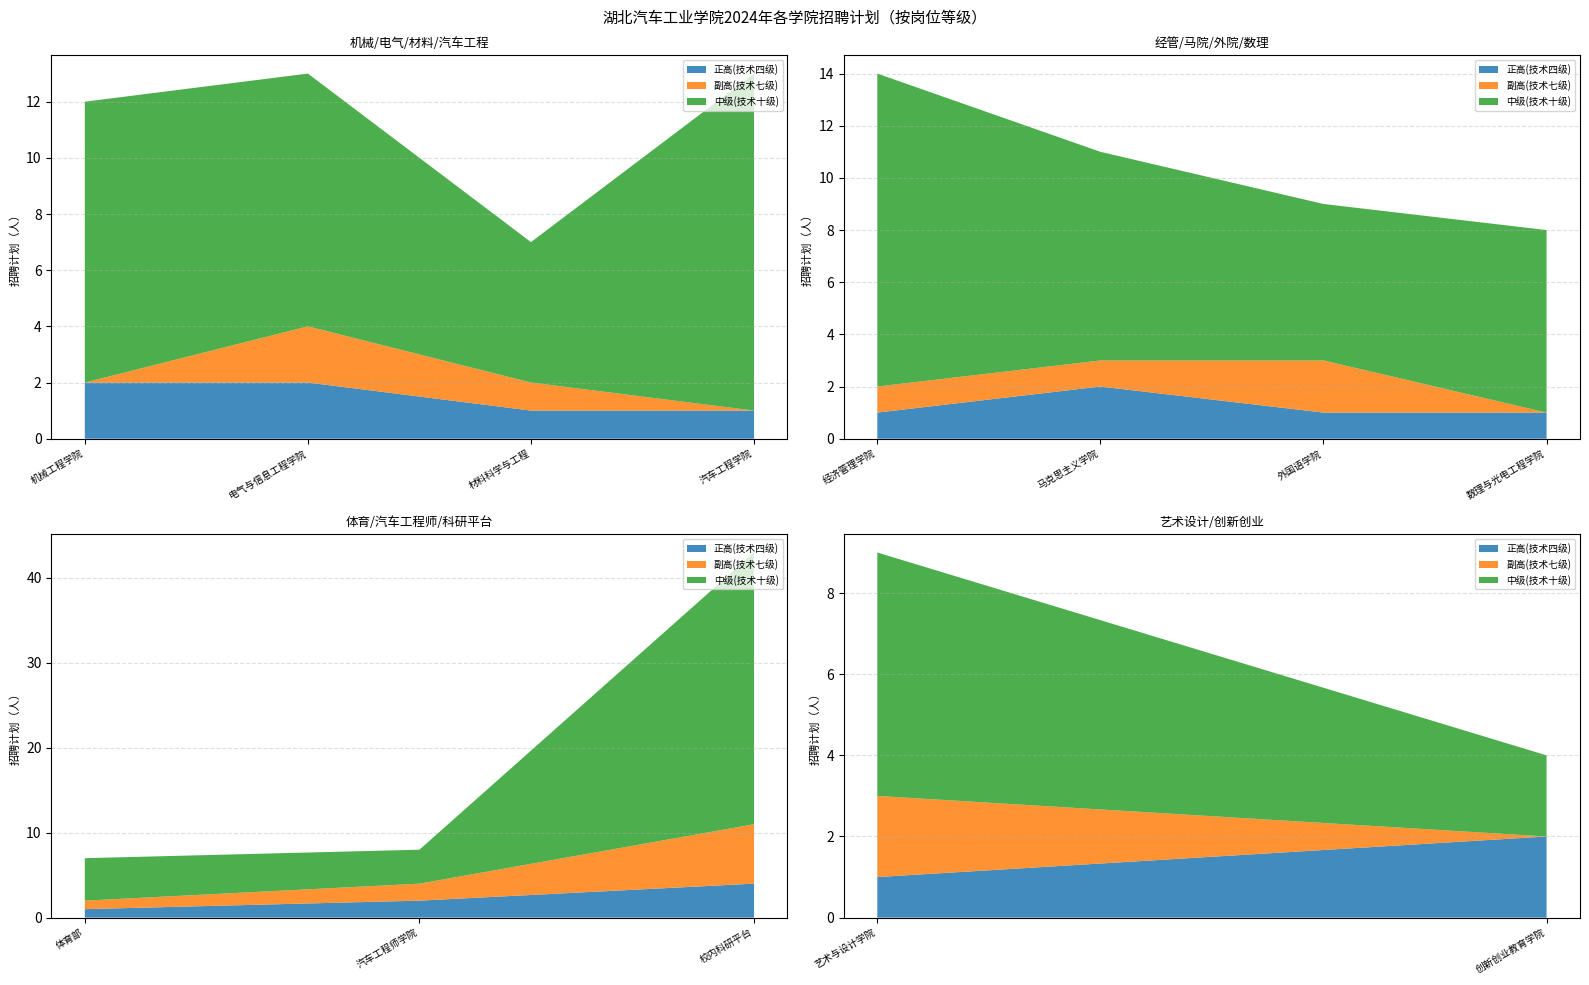

Where is the first local maximum for 副高(技术七级)?

电气与信息工程学院